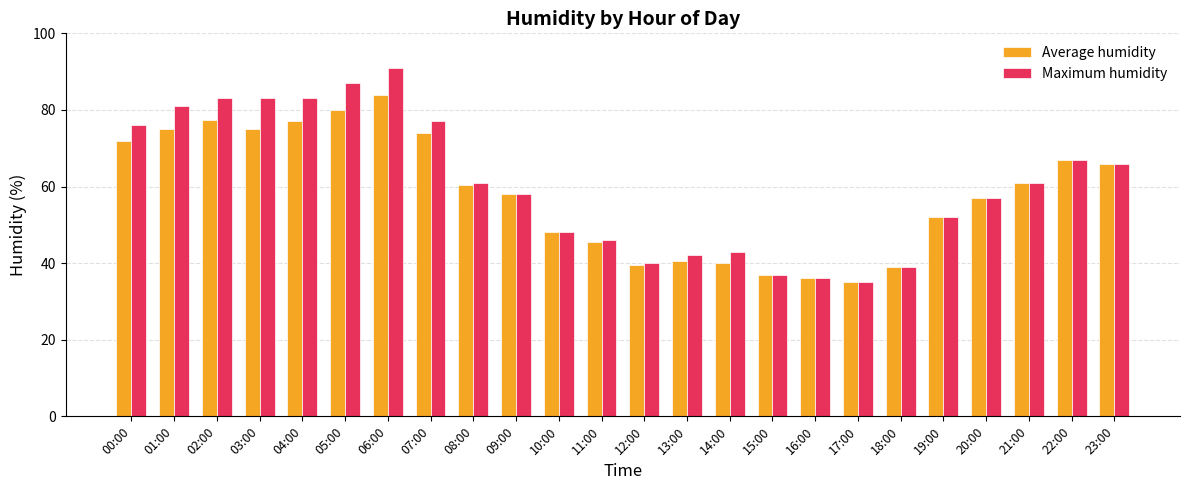

What value does the Maximum humidity series have at 16:00?

36.0